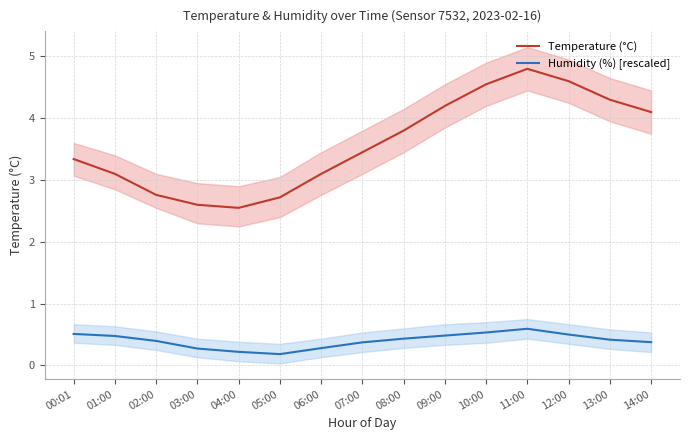

Is the value of Temperature (°C) at 14:00 greater than the value of Humidity (%) [rescaled] at 03:00?

Yes